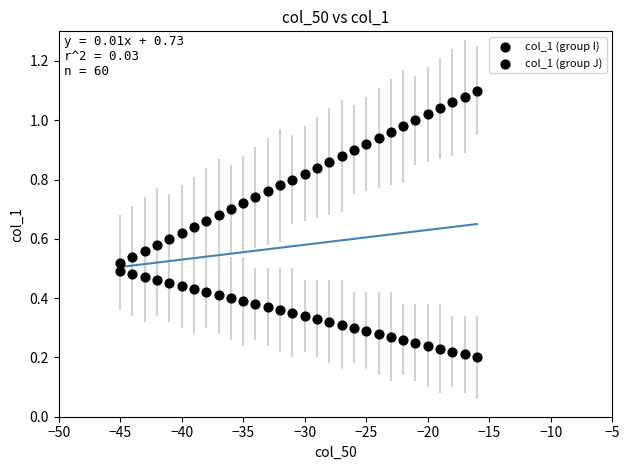

How many data points are displayed?

60